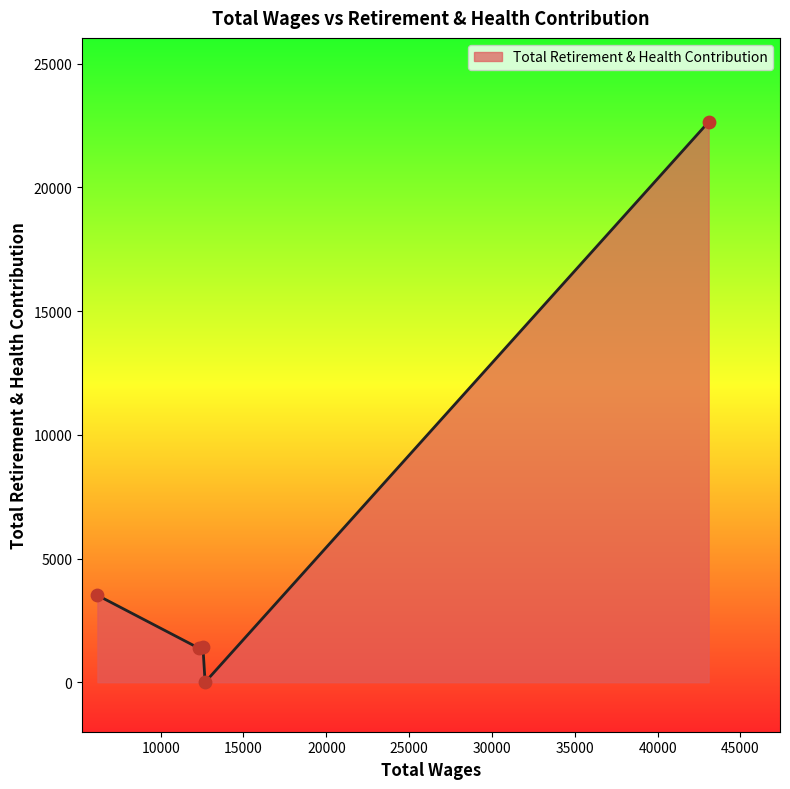

What is the difference between the maximum and minimum values?

22642